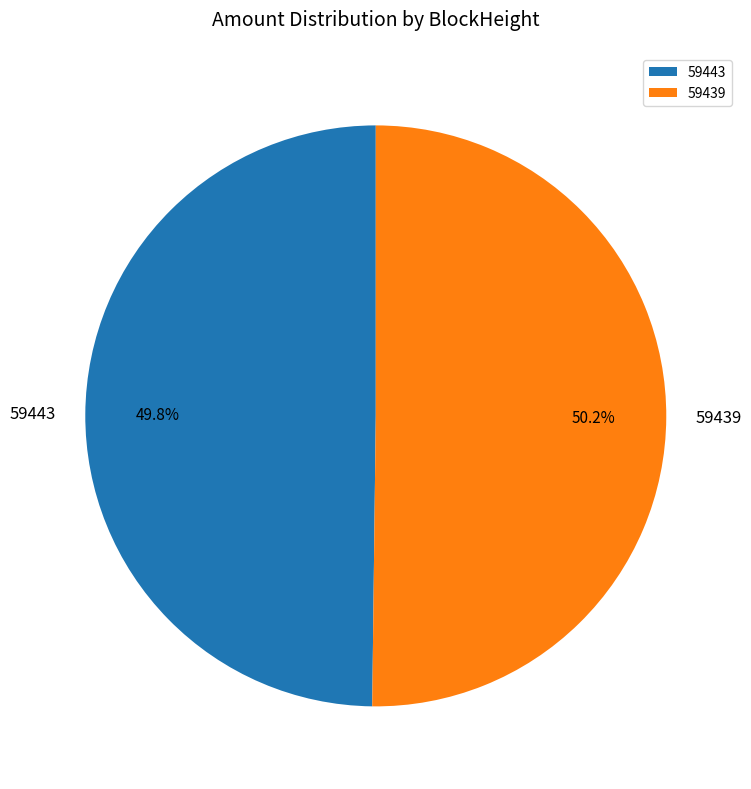

Does any single category account for the majority?

Yes